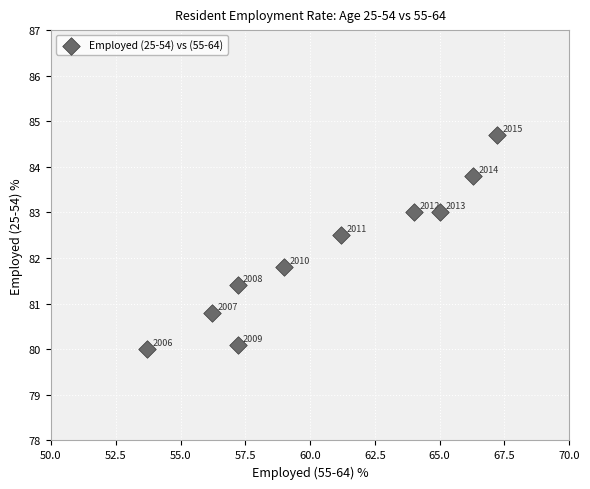

What Y value in the scatter plot is closest to 82?

81.8